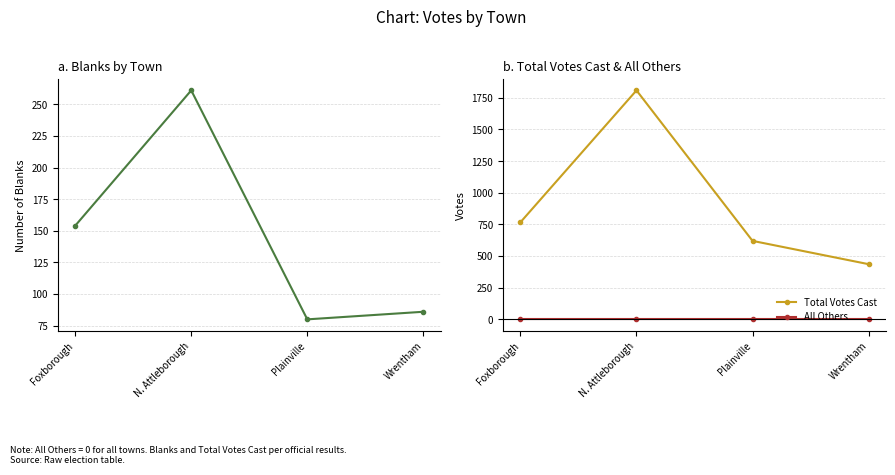

How many lines are shown in the chart?

3